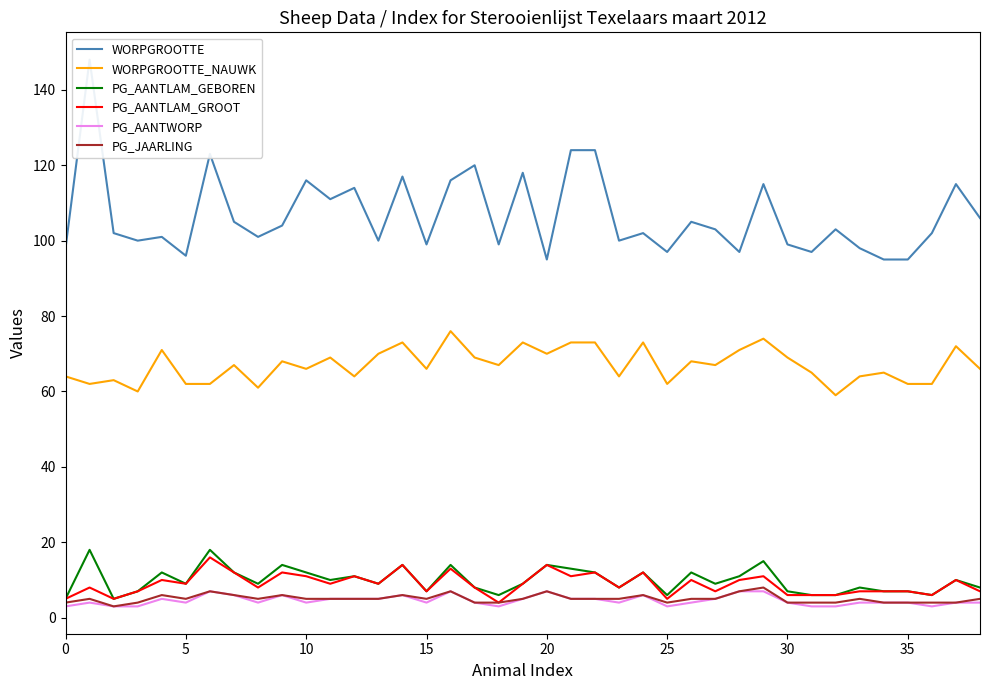

What is the maximum value for PG_JAARLING?

8